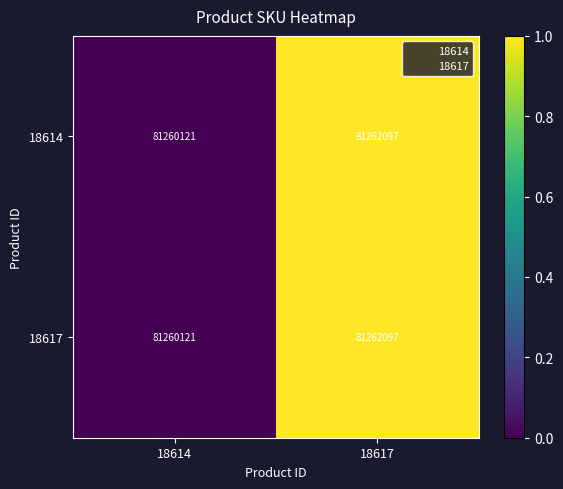

What value does the 18617 series have at 18614, to the nearest 100?

81260100